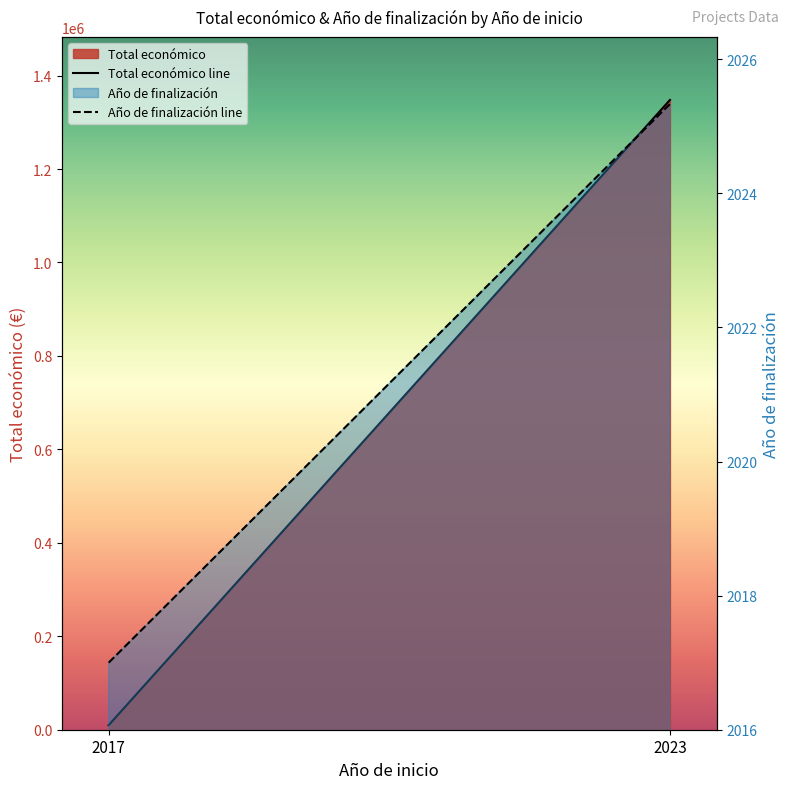

What is the difference between the maximum and minimum values in the Año de finalización line series?

8.3